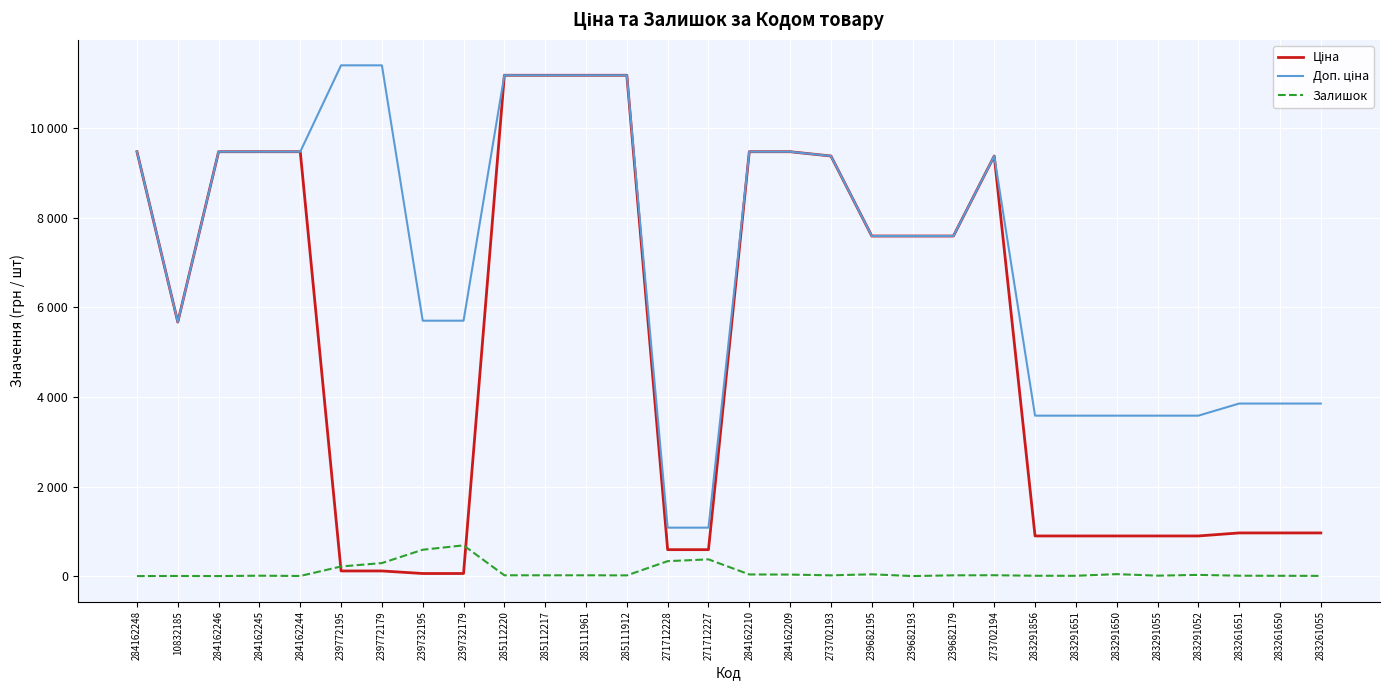

What are all the series names shown in the legend?

Ціна, Доп. ціна, Залишок